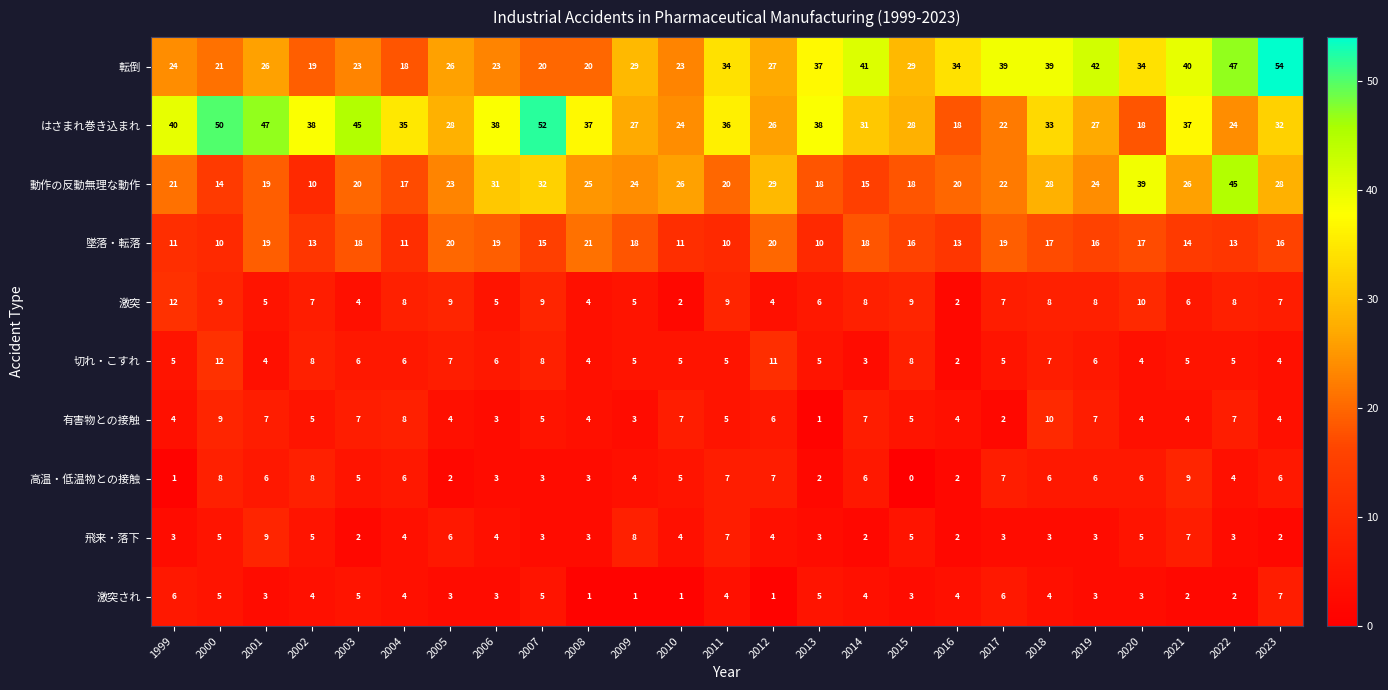

What is the sum of the 動作の反動無理な動作 values at 2008 and 2004?

42